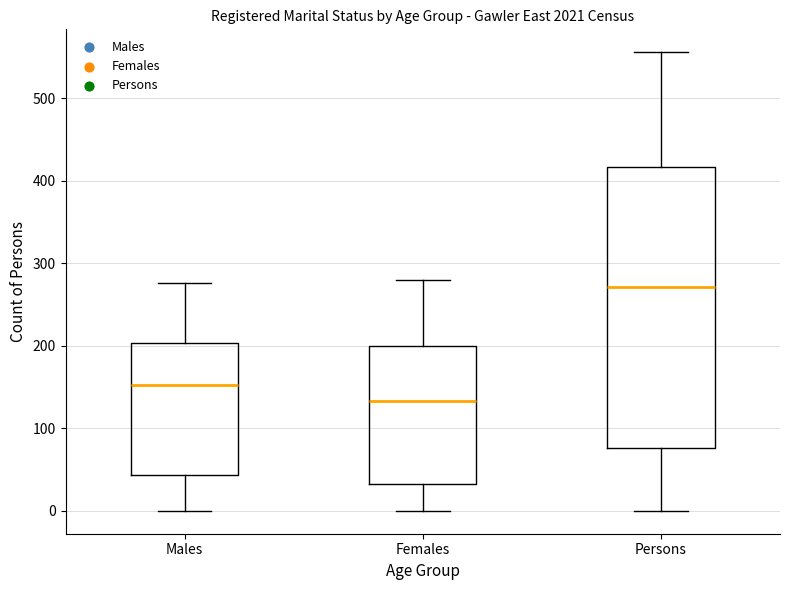

Which box has the highest median line?

Persons